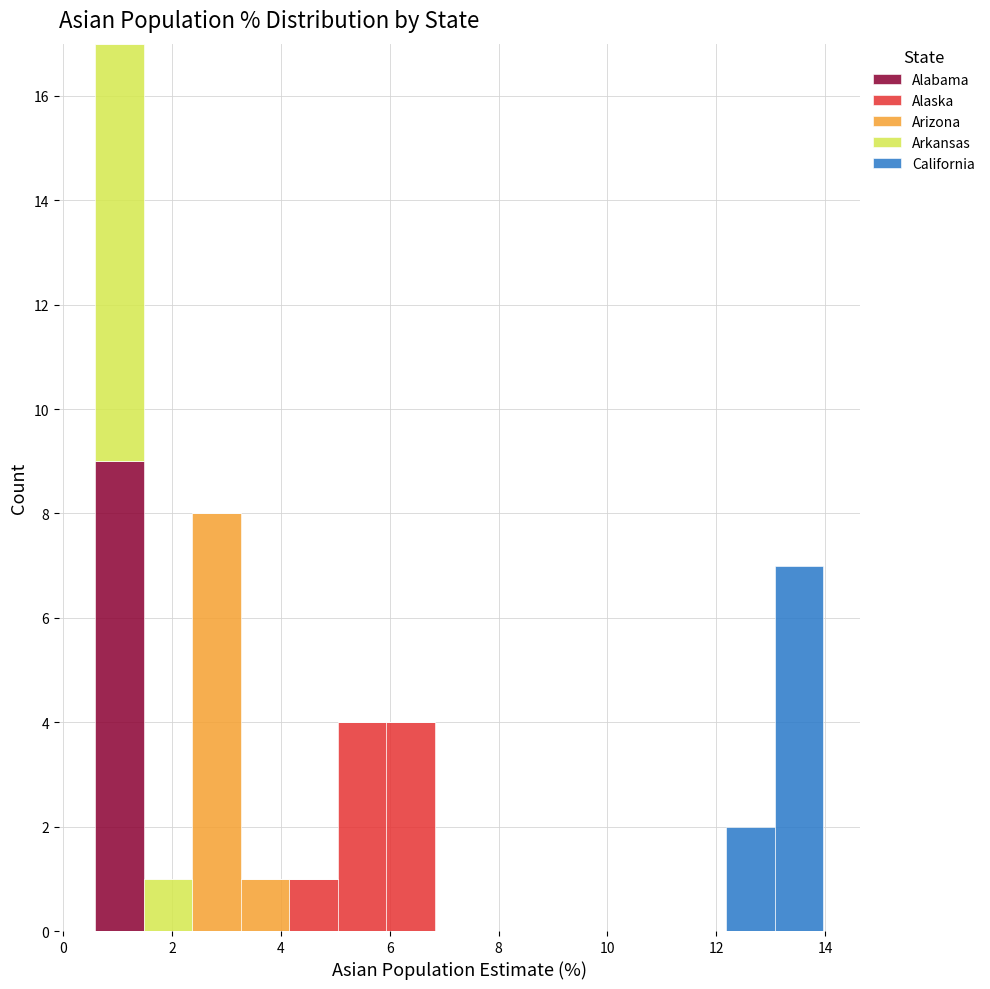

What is the total height of the stacked bar covering 3.2 to 4.2 on the x-axis? Neither the bar edges nor the heights are printed on the chart, so give them approximately, as read against the axes.

1